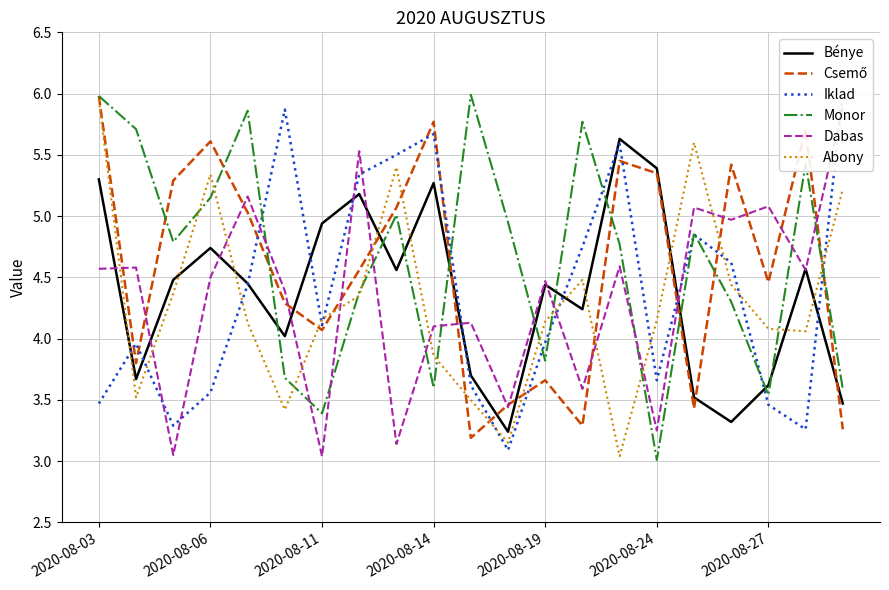

What is the difference between the maximum and second lowest values in the Monor series?

2.6